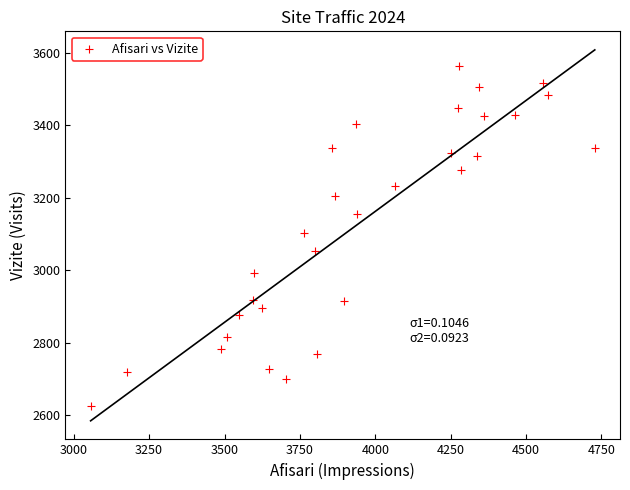

What is the range of X values (max minus min)?

1672